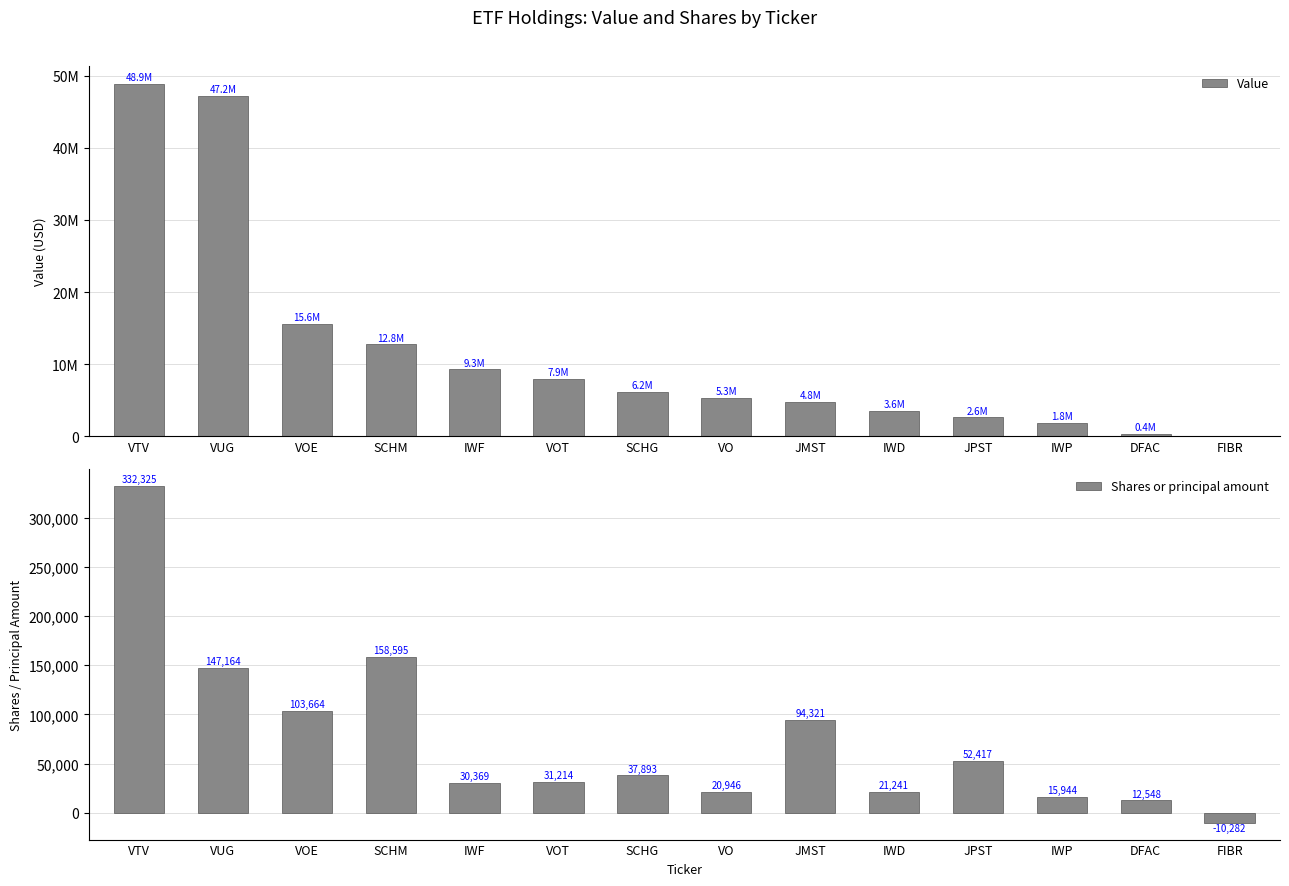

How many positive values does the Shares or principal amount series have?

13